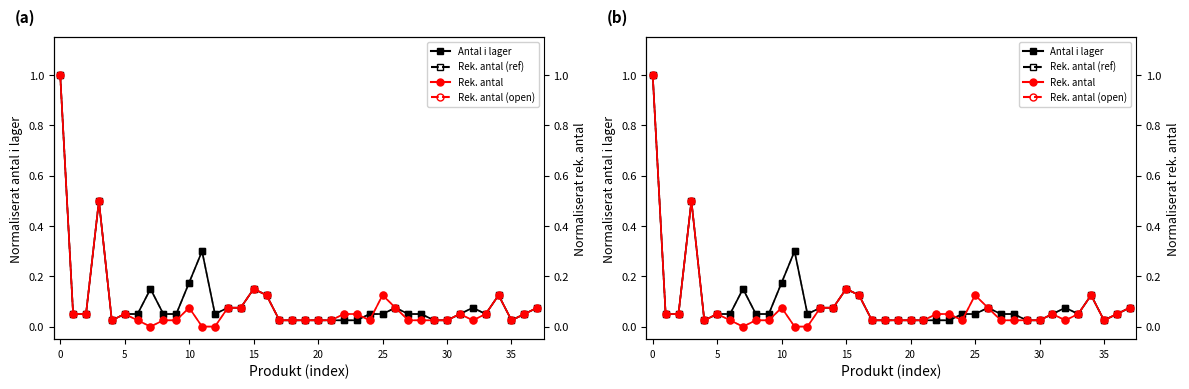

How many times do Antal i lager (filled) and Rek. antal (open) cross each other?

2